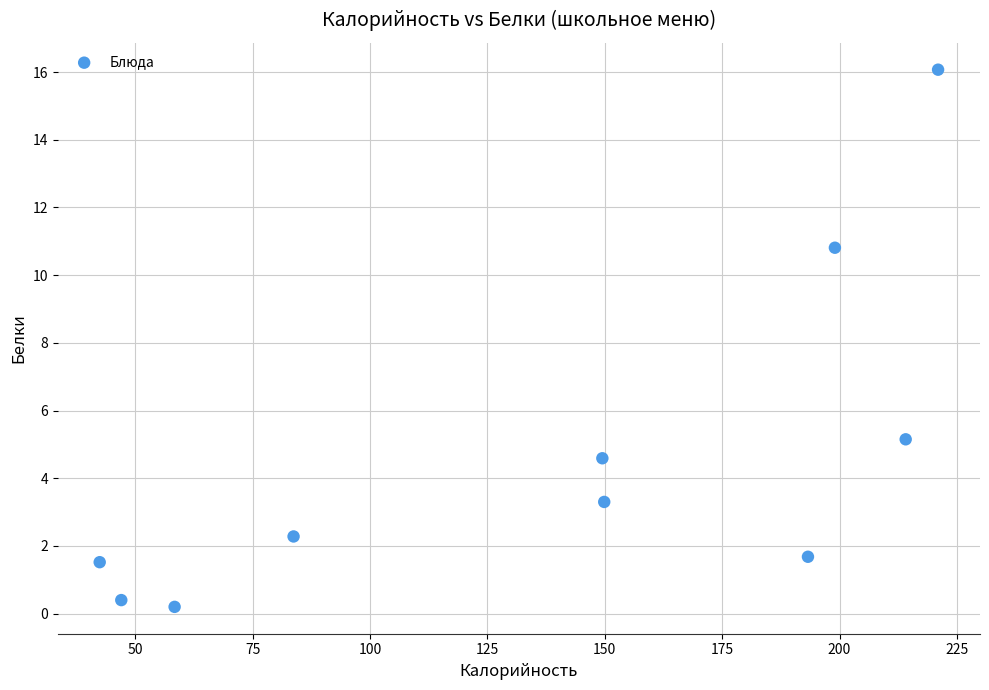

What is the average Y value?

4.6